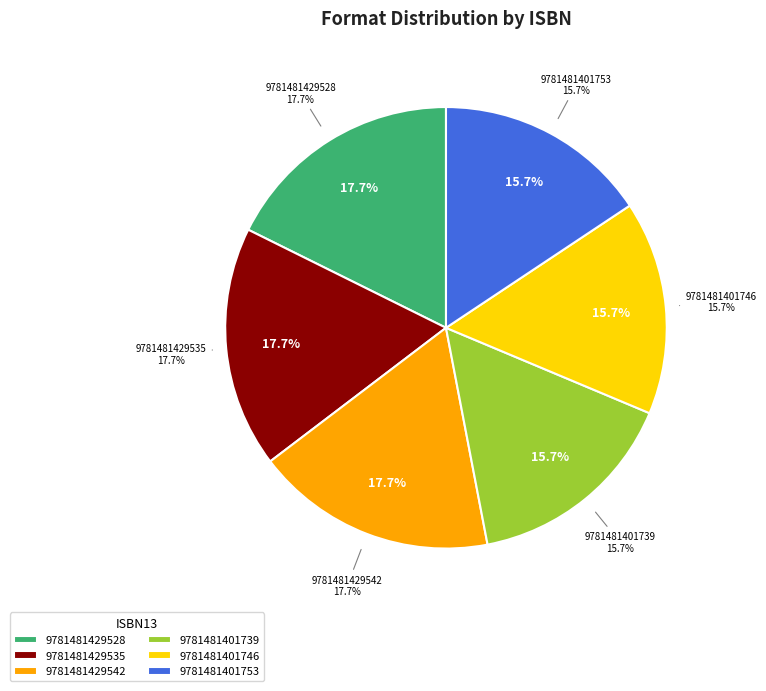

The 9781481429535 slice represents 18% of the pie. True or false?

True